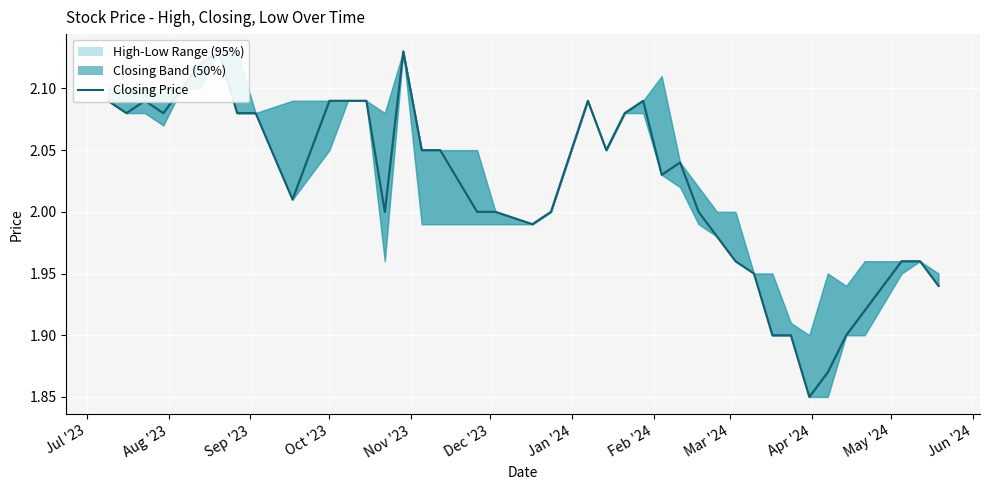

What position from the left is Oct '23?

4